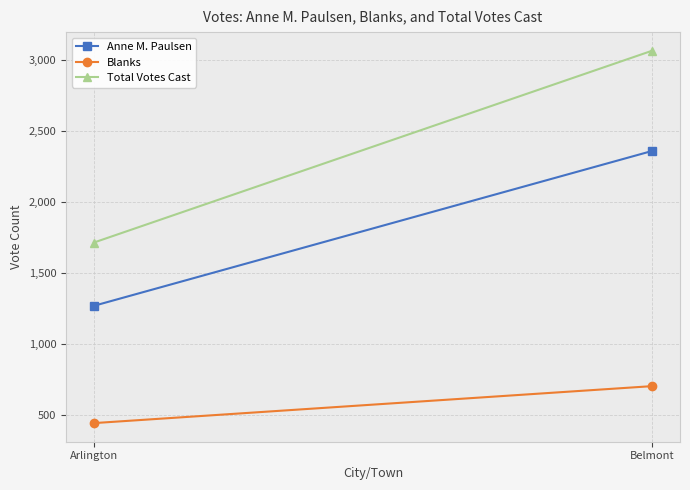

Rank the series at Belmont from highest to lowest value.

Total Votes Cast, Anne M. Paulsen, Blanks